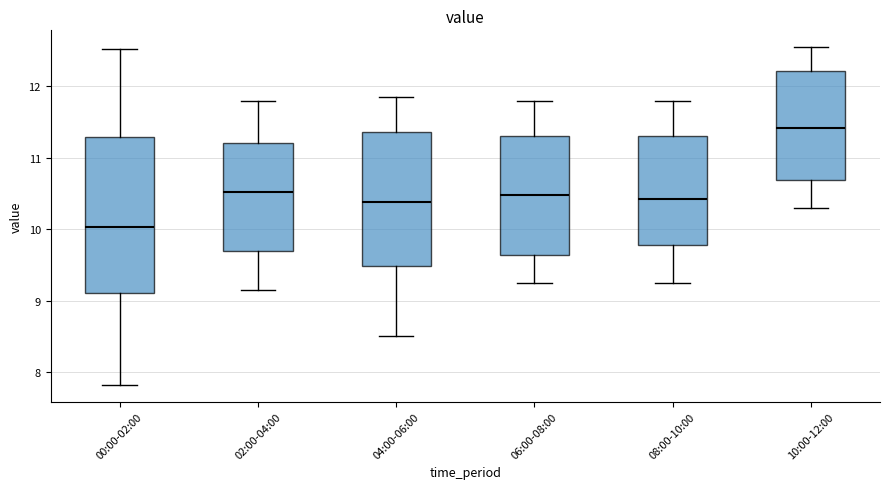

Reading left to right, read every box against the y-axis: the position of its median line, the range the box covers, and the ends of its whiskers. The values are not printed on the chart, so give them approximately, as read against the axis.

00:00-02:00: median 10.0, box 9.1 to 11.3, whiskers 7.8 to 12.5
02:00-04:00: median 10.5, box 9.7 to 11.2, whiskers 9.2 to 11.8
04:00-06:00: median 10.4, box 9.5 to 11.4, whiskers 8.5 to 11.9
06:00-08:00: median 10.5, box 9.6 to 11.3, whiskers 9.3 to 11.8
08:00-10:00: median 10.4, box 9.8 to 11.3, whiskers 9.3 to 11.8
10:00-12:00: median 11.4, box 10.7 to 12.2, whiskers 10.3 to 12.6